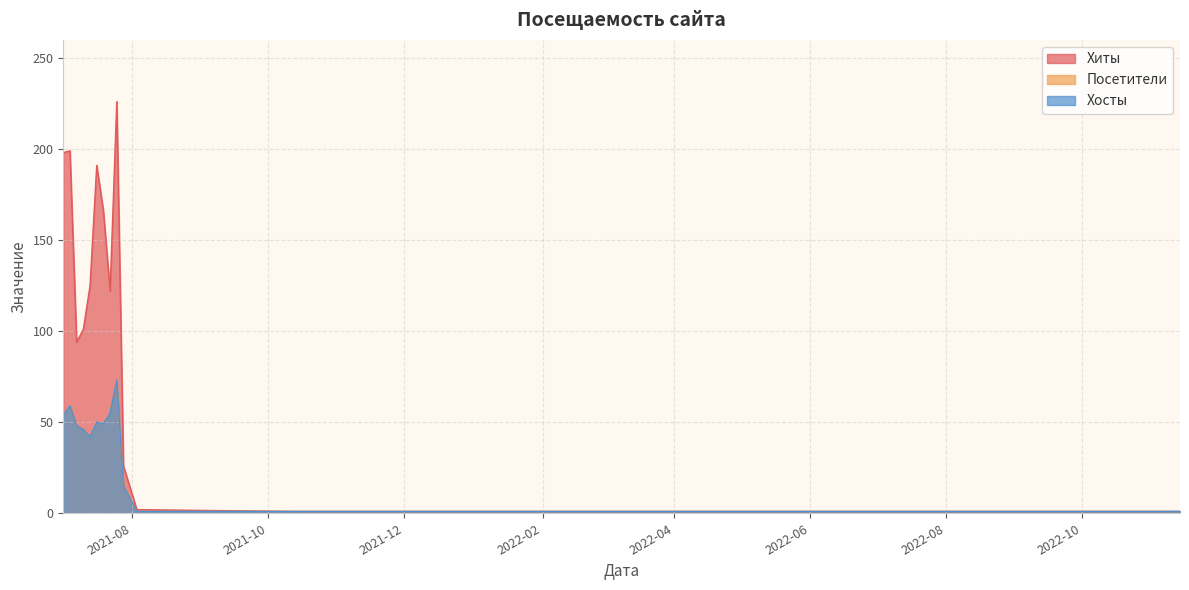

Where does the Хосты series first go above 15?

2021-07-01